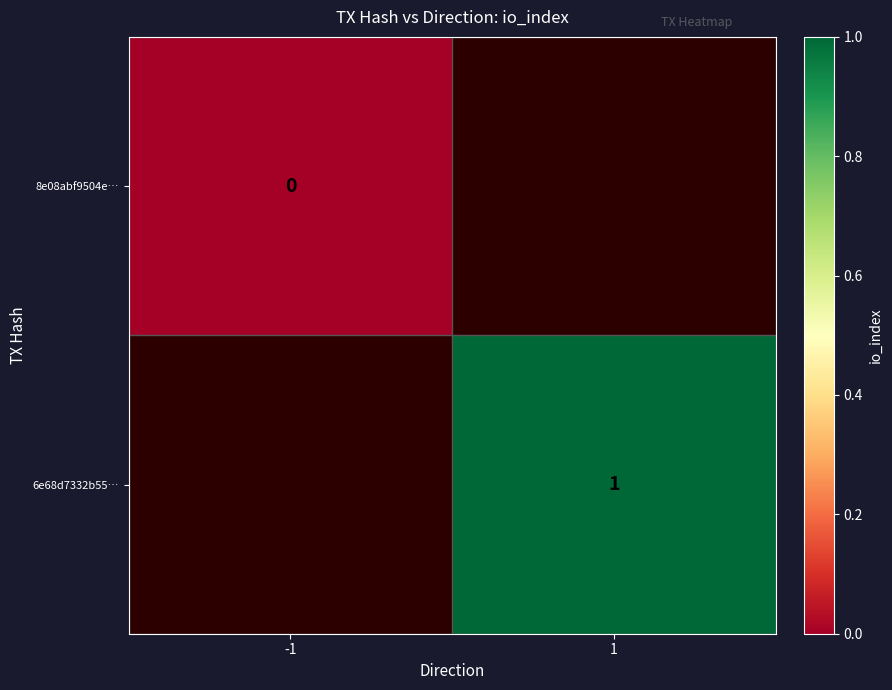

Is it true that 6e68d7332b55… equals 1 at 1?

True